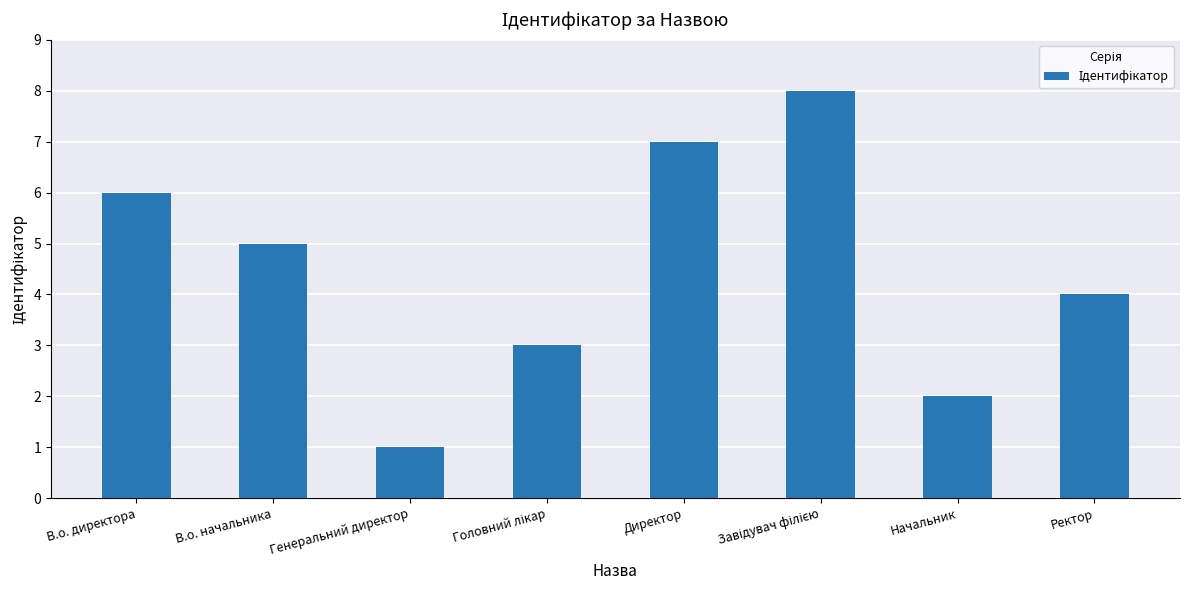

Which category has the lowest value across all series?

Генеральний директор